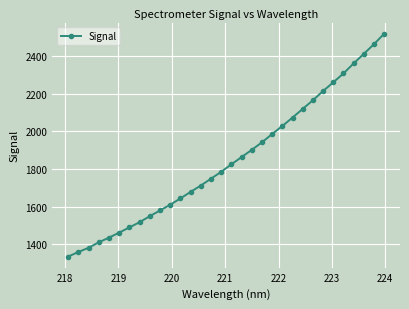

What is the minimum value shown in the chart?

1335.8